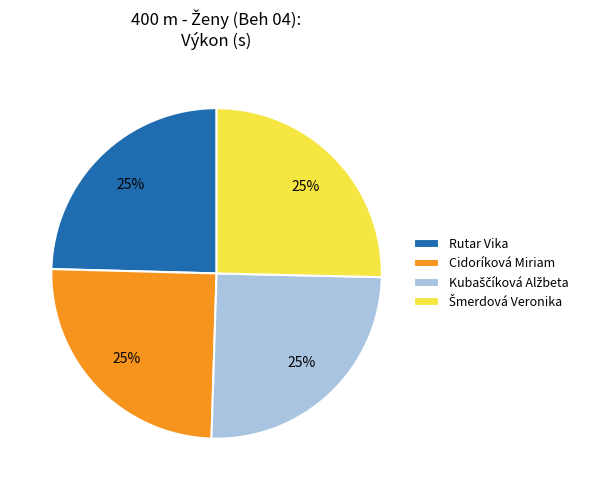

What percentage is the Cidoríková Miriam slice, to the nearest percent?

25%